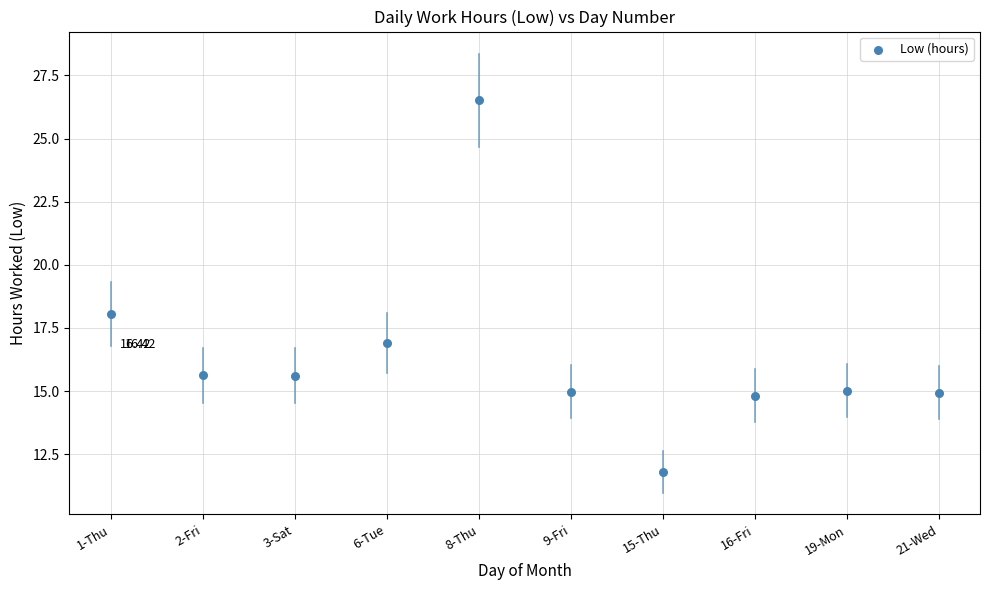

What is the average Y value?

16.4